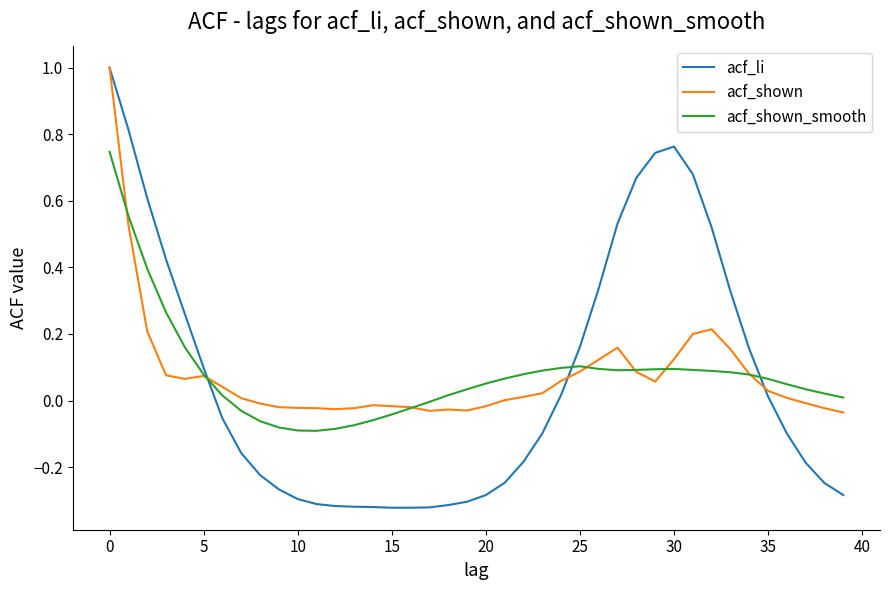

Which series has the largest range (max minus min)?

acf_li